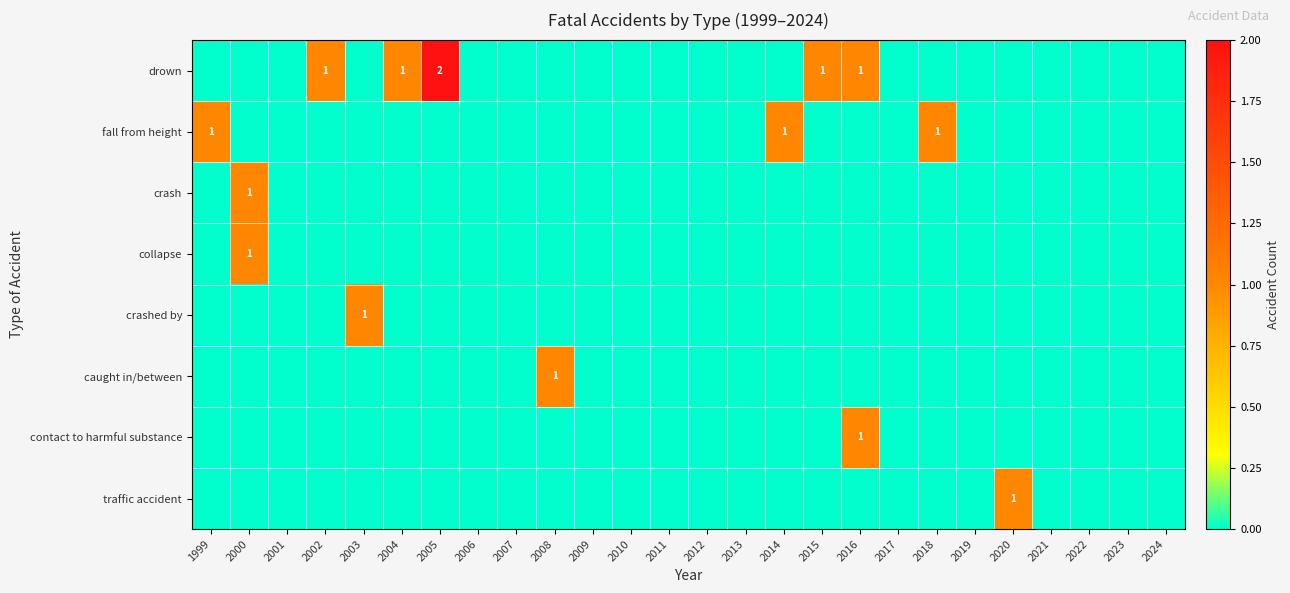

Which series has the largest range (max minus min)?

drown